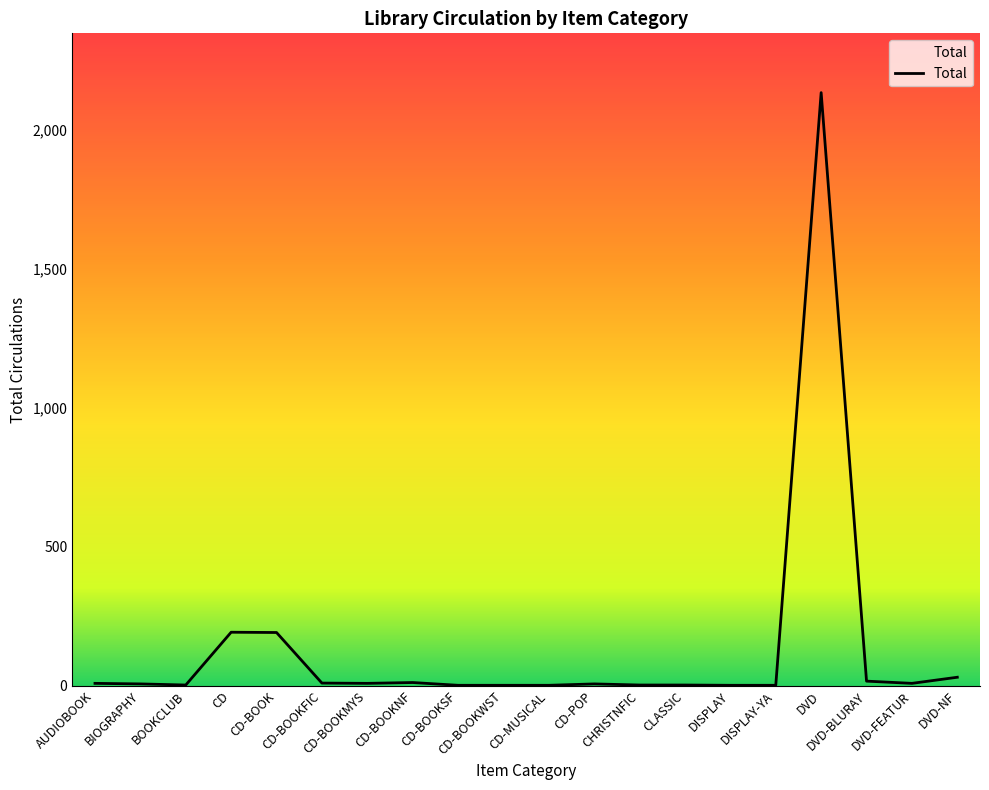

What is the greatest value displayed?

2134